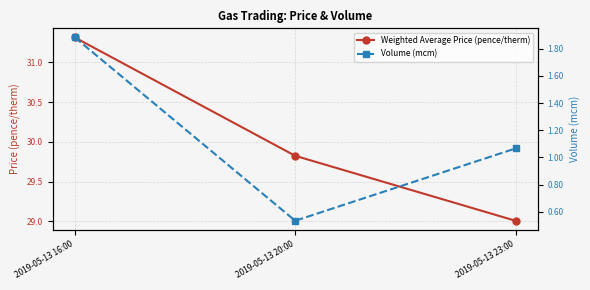

At which category does the chart reach its peak across all series?

2019-05-13 16:00